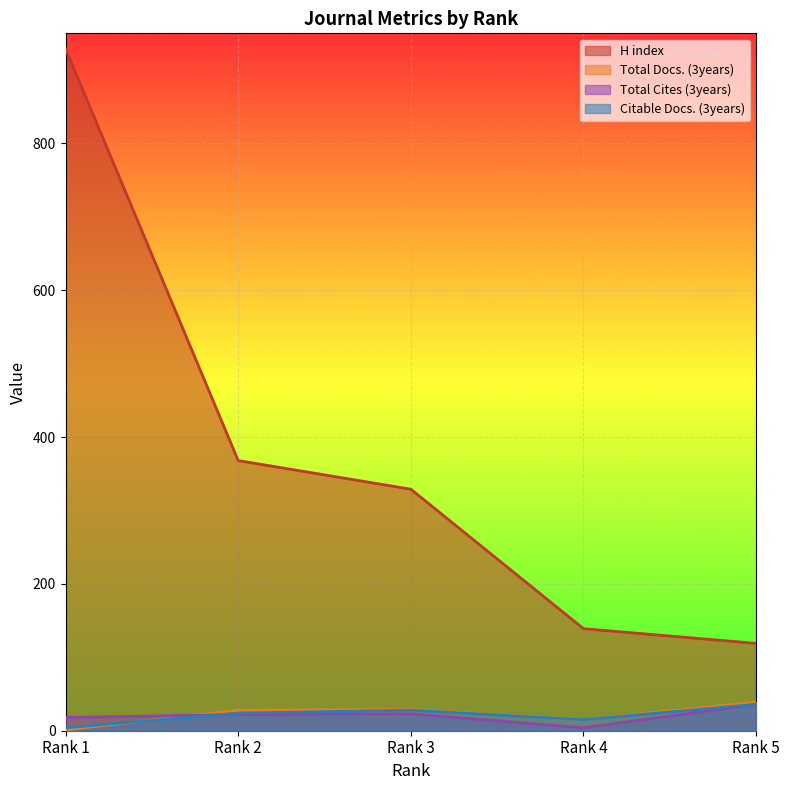

Count the number of data series in this chart.

4